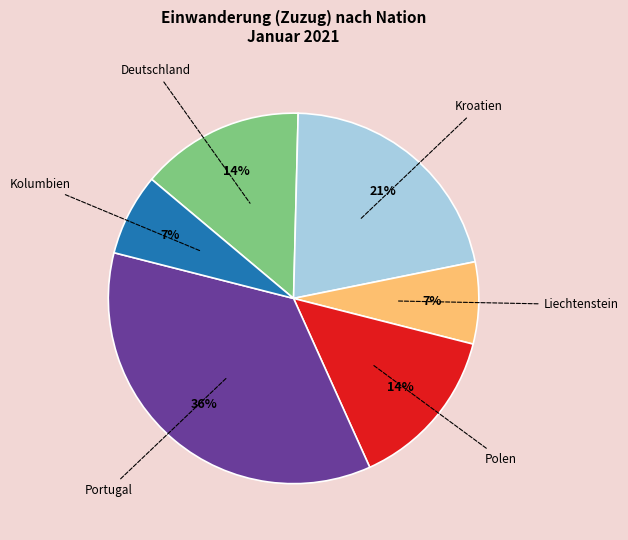

To the nearest percent, what is the difference between the largest and smallest slice percentages?

29%